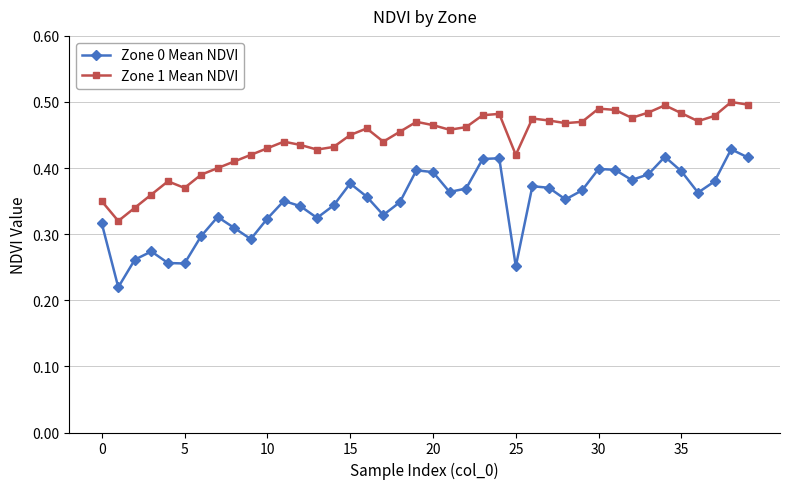

True or false: Zone 1 Mean NDVI and Zone 0 Mean NDVI cross at least once.

False